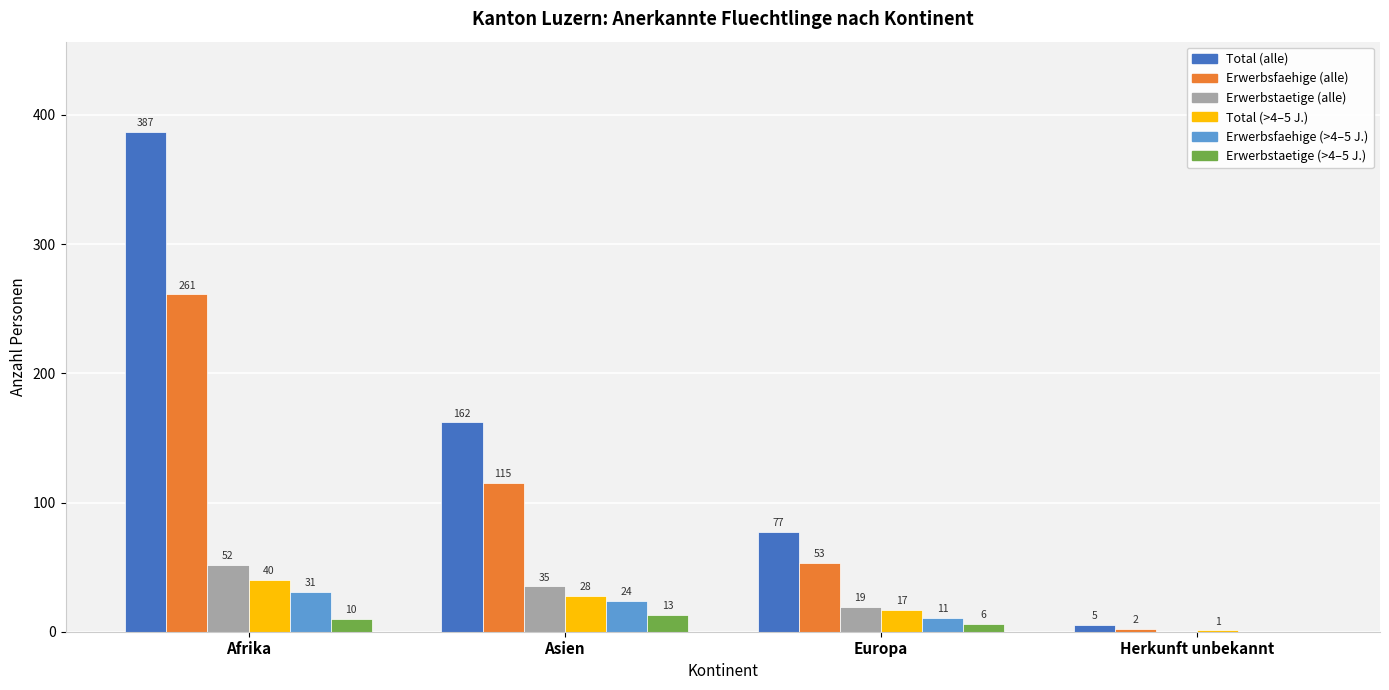

At which category does the chart reach its peak across all series?

Afrika